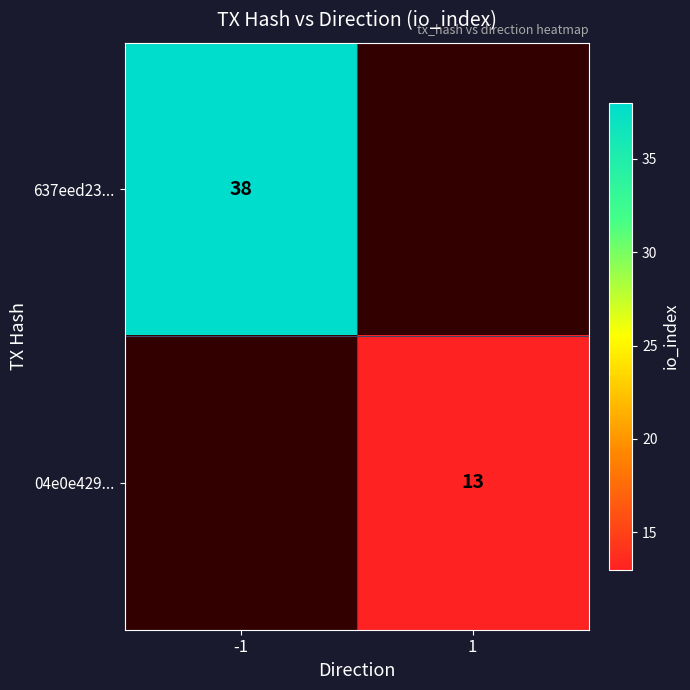

Is it true that 04e0e429... equals 6 at 1?

False